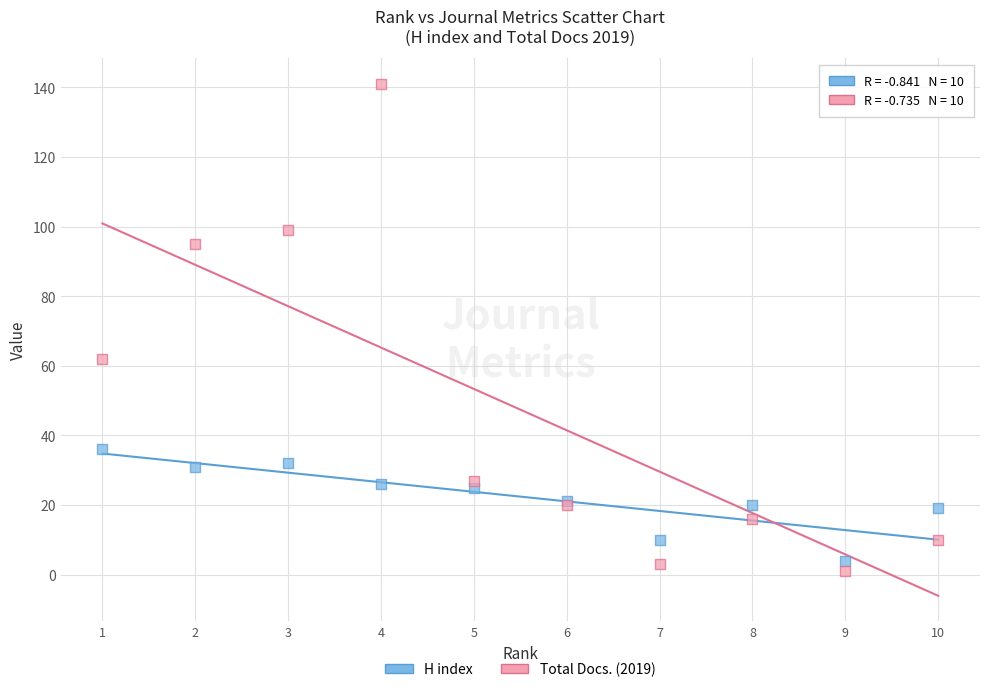

What are all the series names shown in the legend?

H index, Total Docs. (2019)